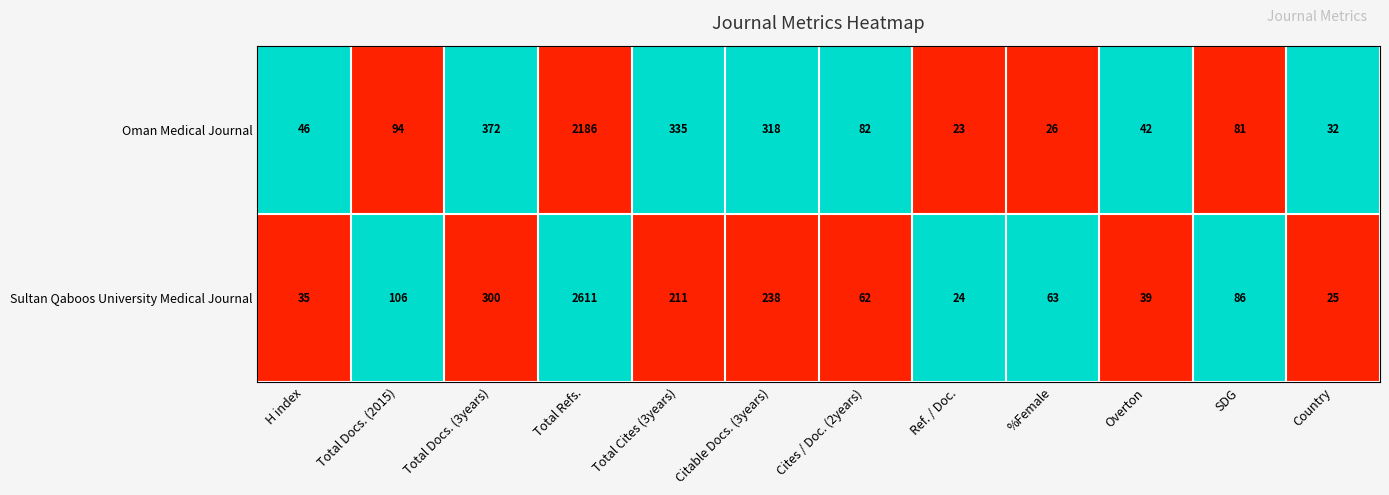

What is the difference between the highest and lowest values at Citable Docs. (3years)?

80